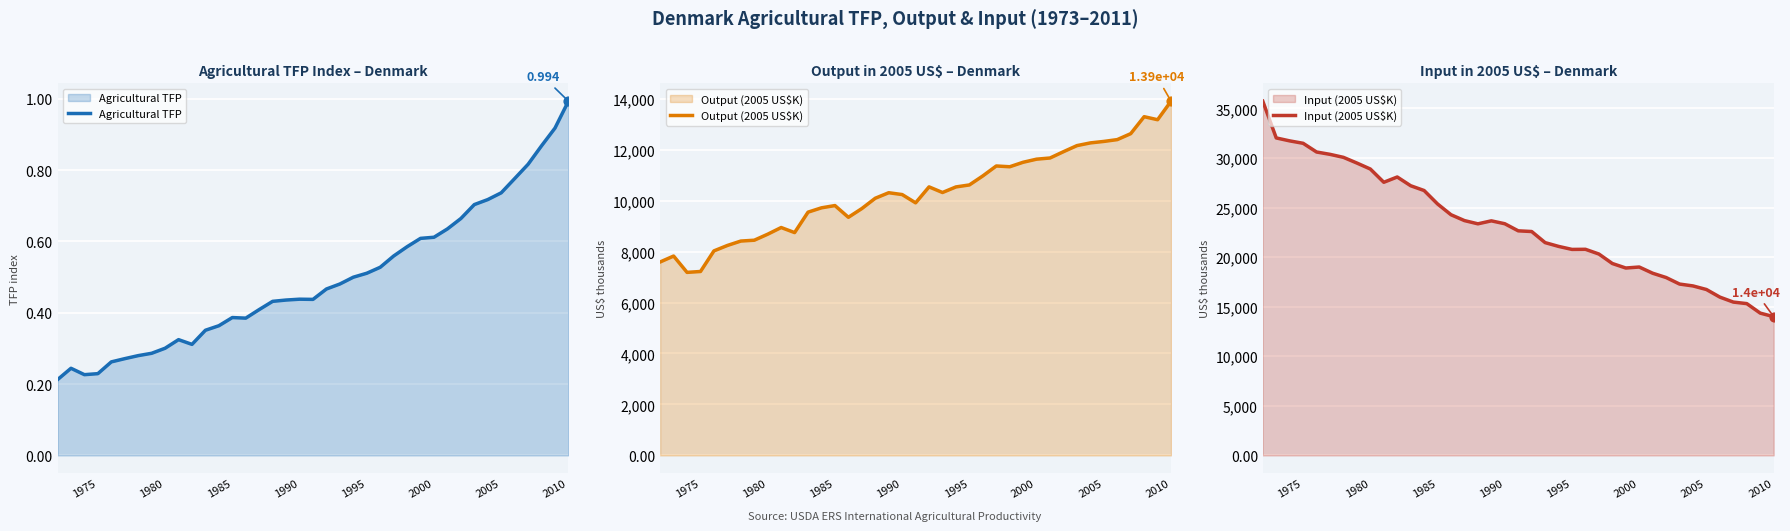

What is the highest value of the Output (2005 US$K) series?

13901.2